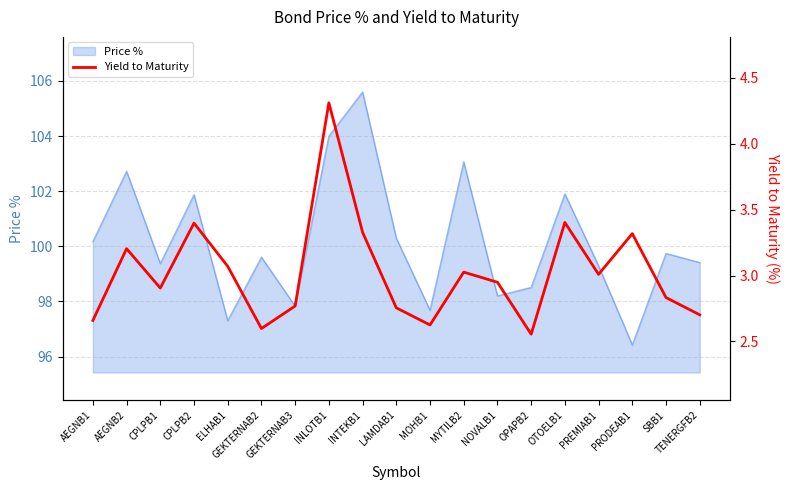

At which category does the data reach its first local valley?

CPLPB1